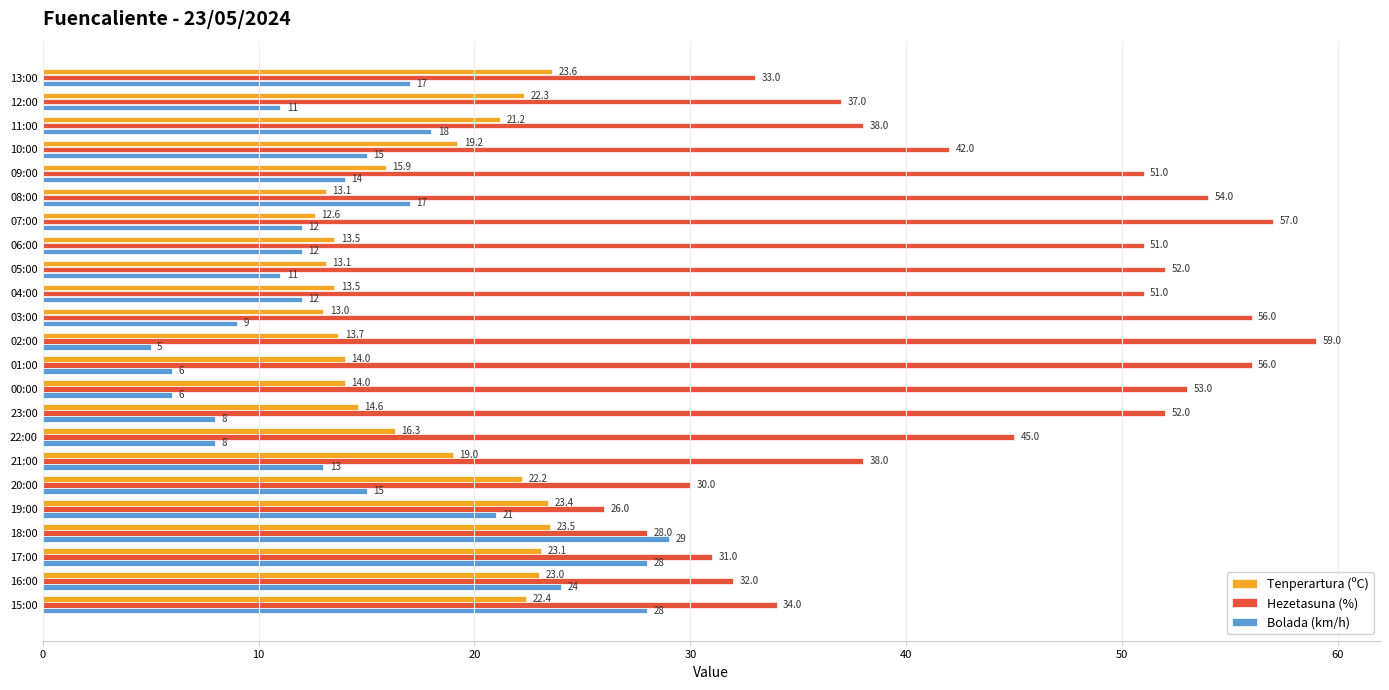

At how many categories does at least one series exceed 15?

23